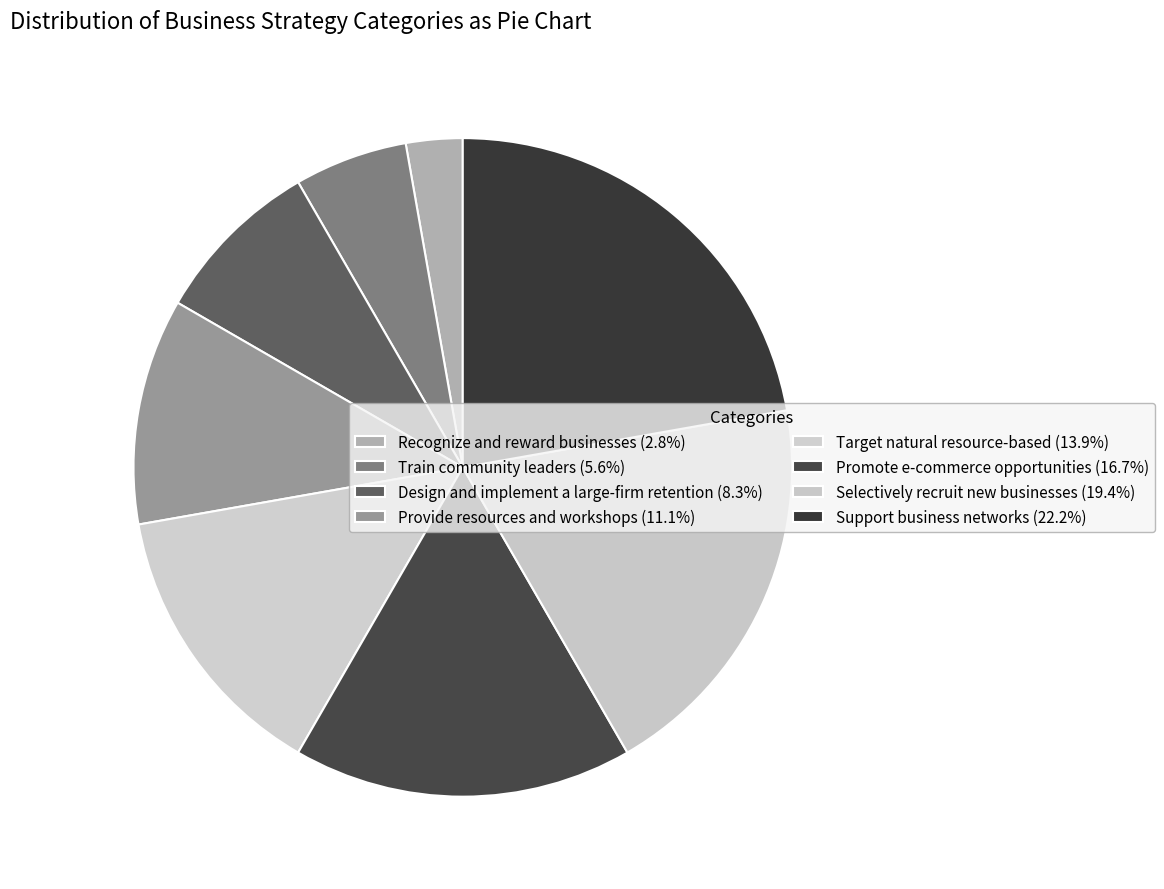

Is there a majority slice in this chart?

No